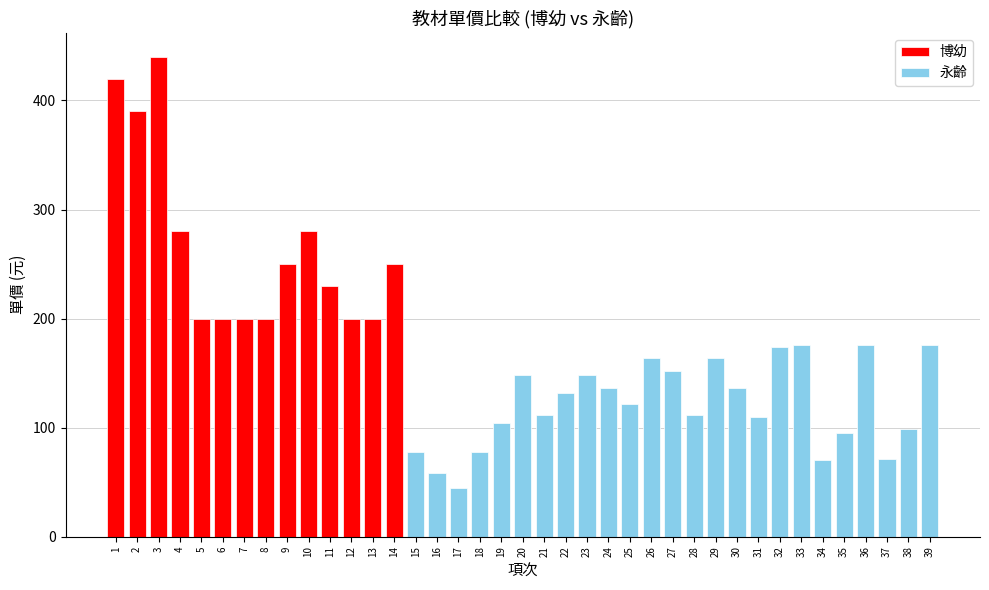

Where does the data first go above 164?

1